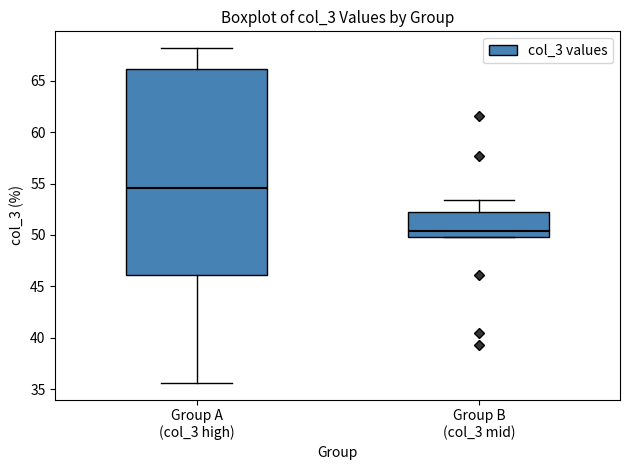

Where does the upper whisker of the box for Group B (col_3 mid) end on the y-axis? The values are not printed on the chart, so give them approximately, as read against the axis.

53.5